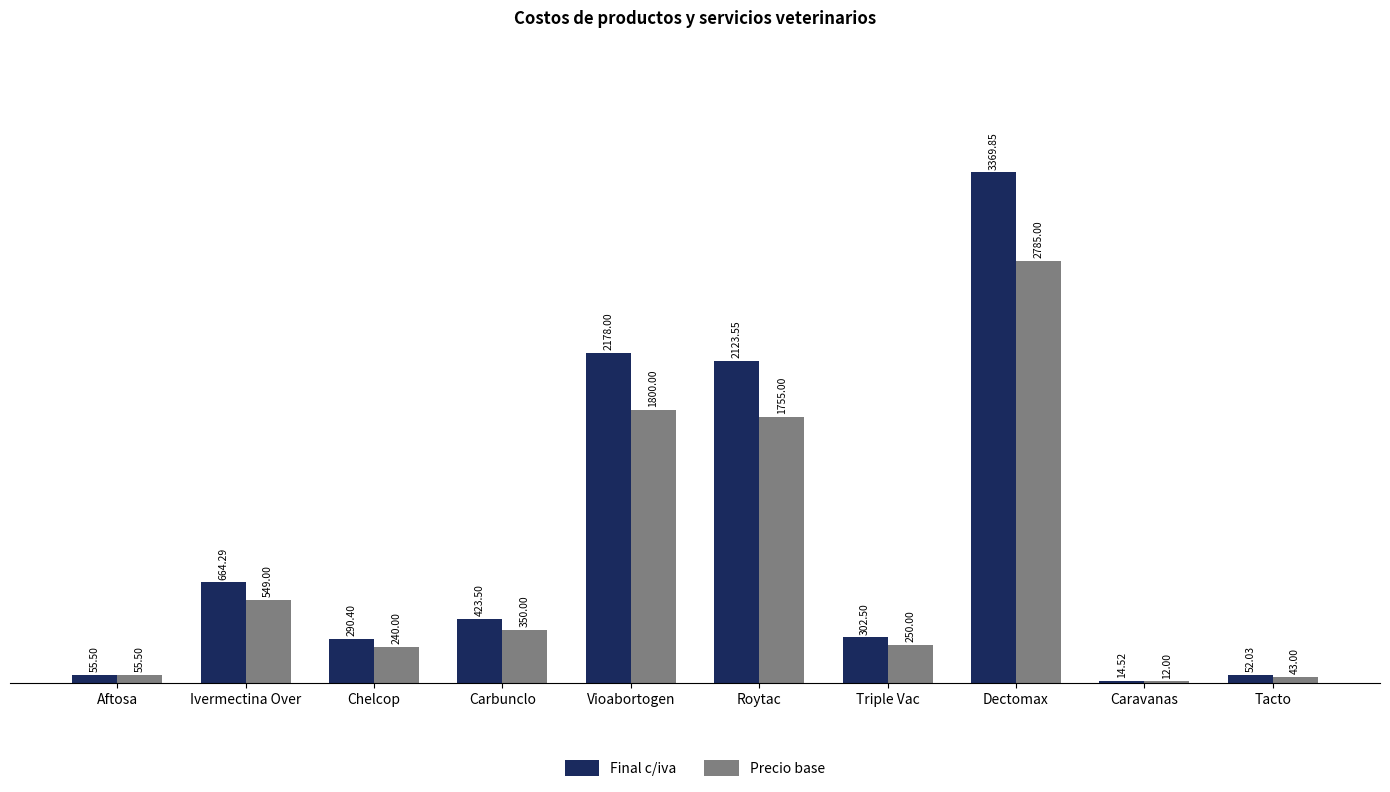

Which series has the largest total across all categories?

Final c/iva